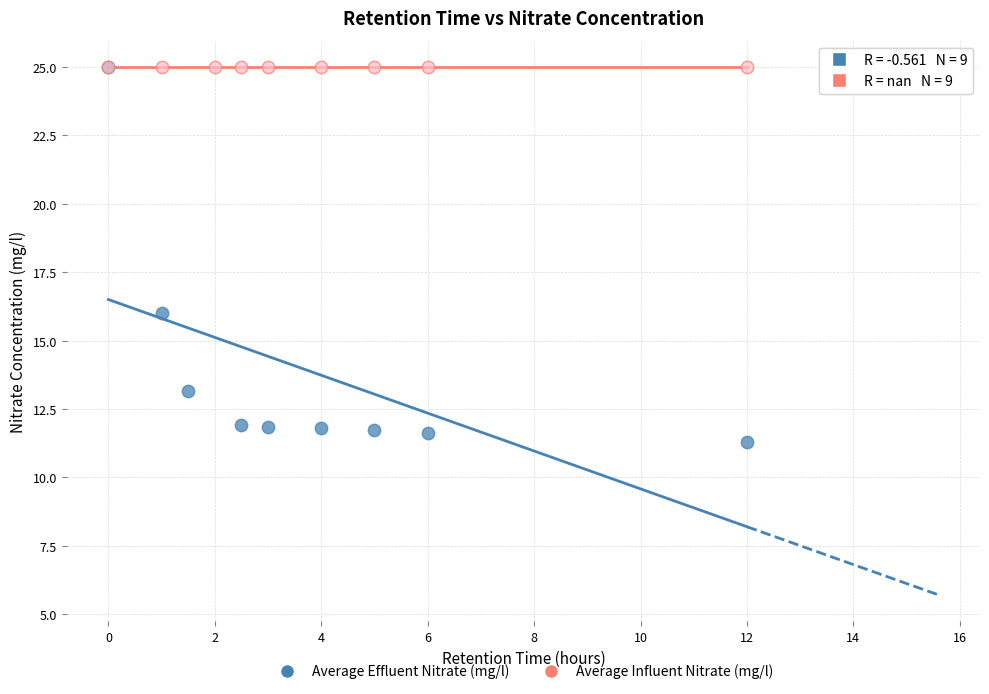

Which series contains the lowest Y value?

Average Effluent Nitrate (mg/l)